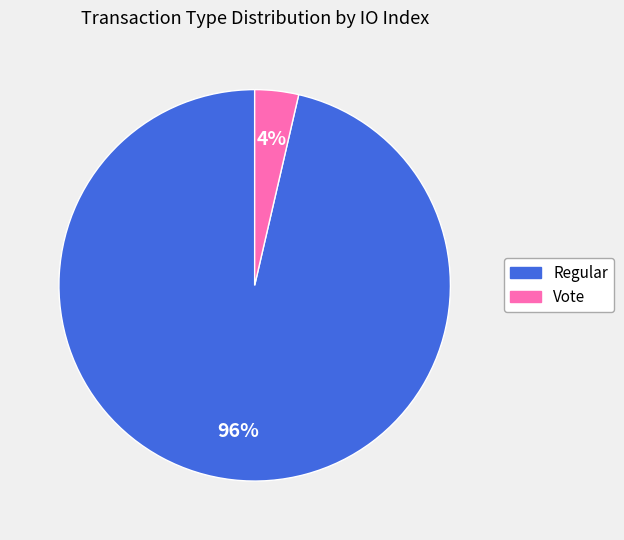

What is the smallest slice in the pie chart?

Vote